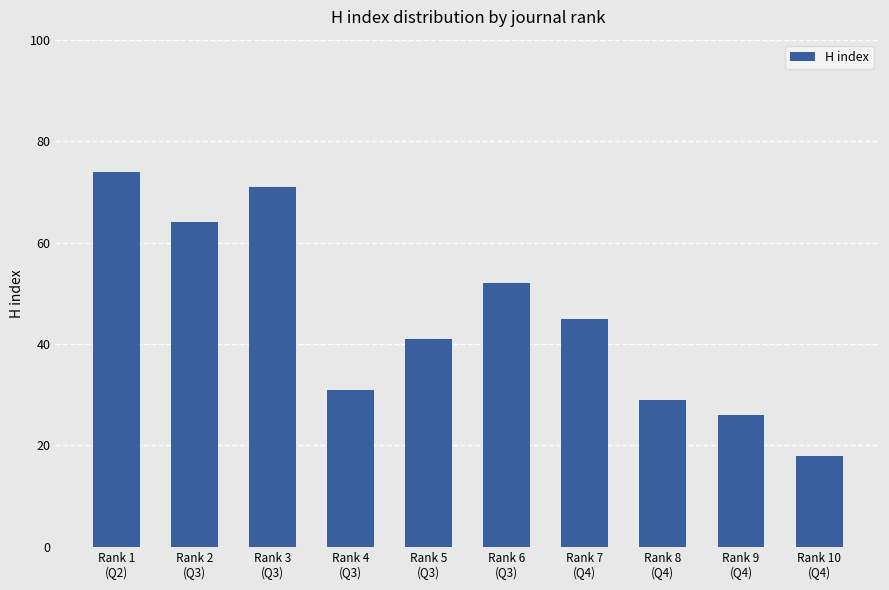

Rank the categories by value from highest to lowest.

Rank 1
(Q2), Rank 3
(Q3), Rank 2
(Q3), Rank 6
(Q3), Rank 7
(Q4), Rank 5
(Q3), Rank 4
(Q3), Rank 8
(Q4), Rank 9
(Q4), Rank 10
(Q4)